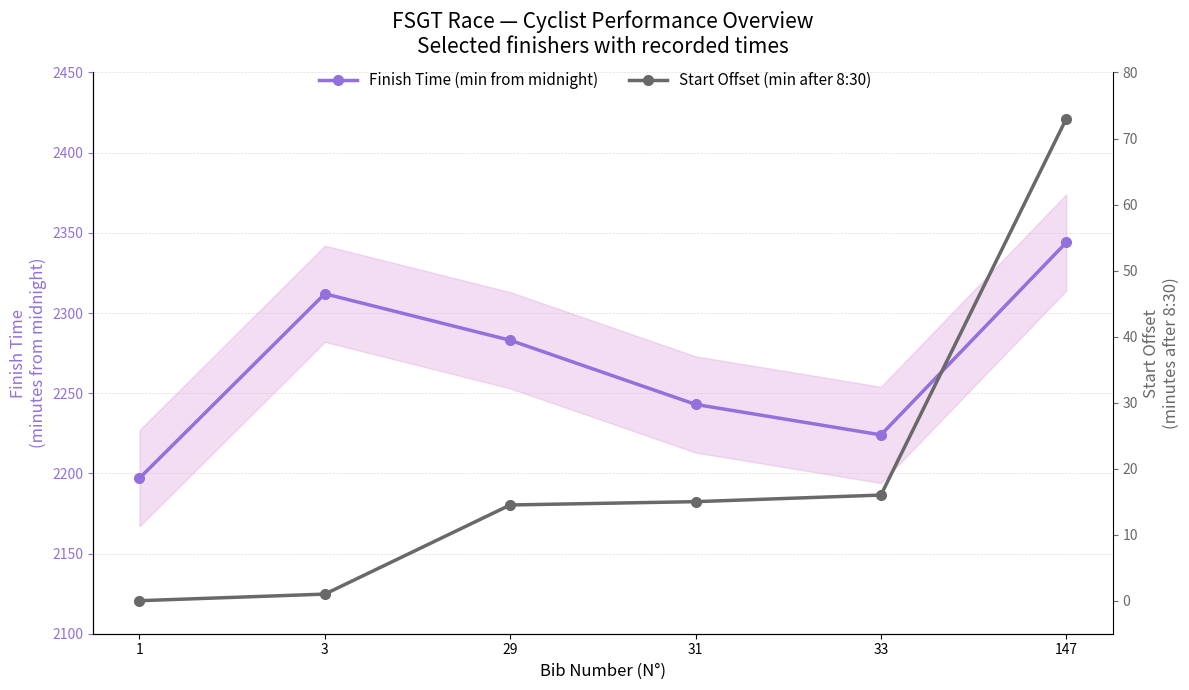

Count the number of data series in this chart.

2